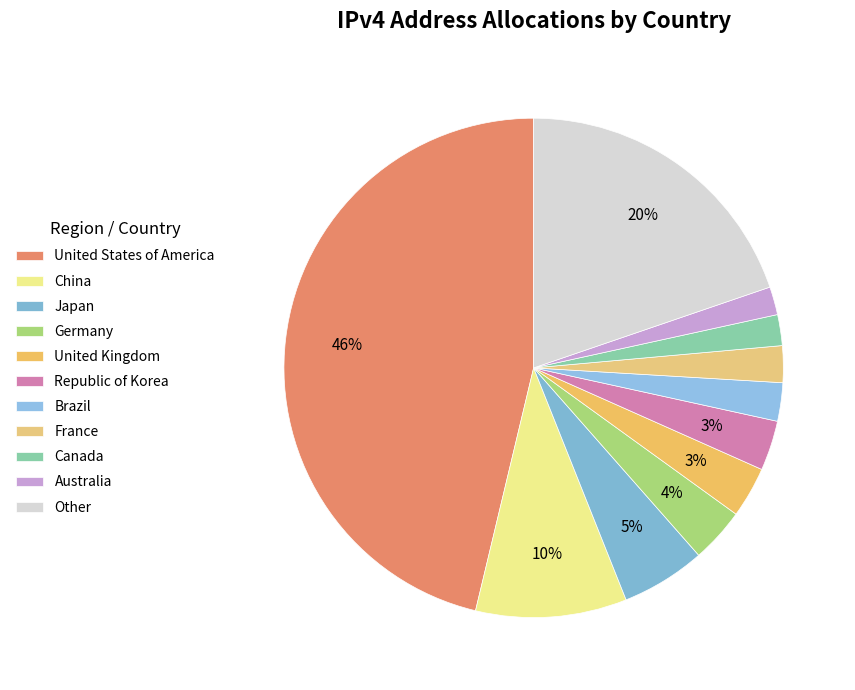

The Brazil slice represents 2% of the pie. True or false?

True